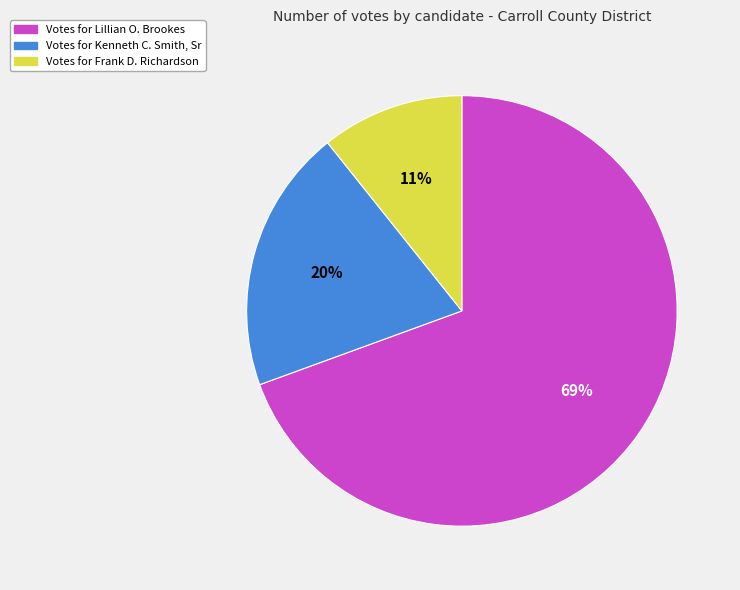

How many segments does this pie chart have?

3